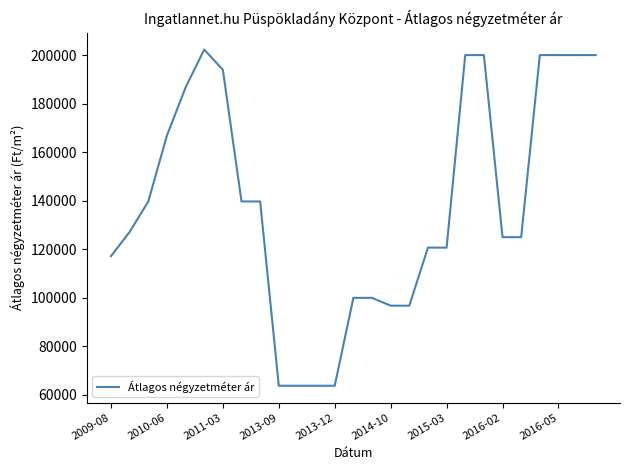

How many distinct data groups are displayed?

1